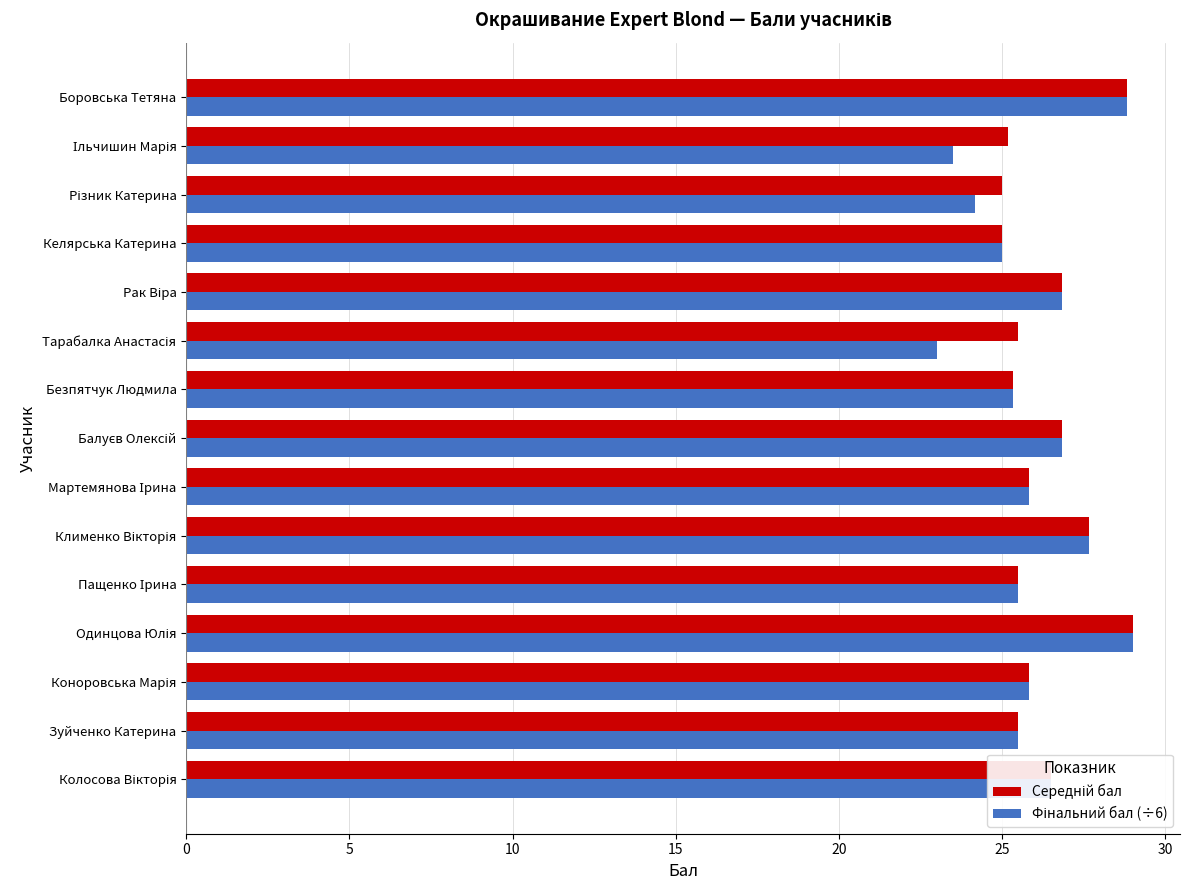

What is the greatest value displayed?

29.0